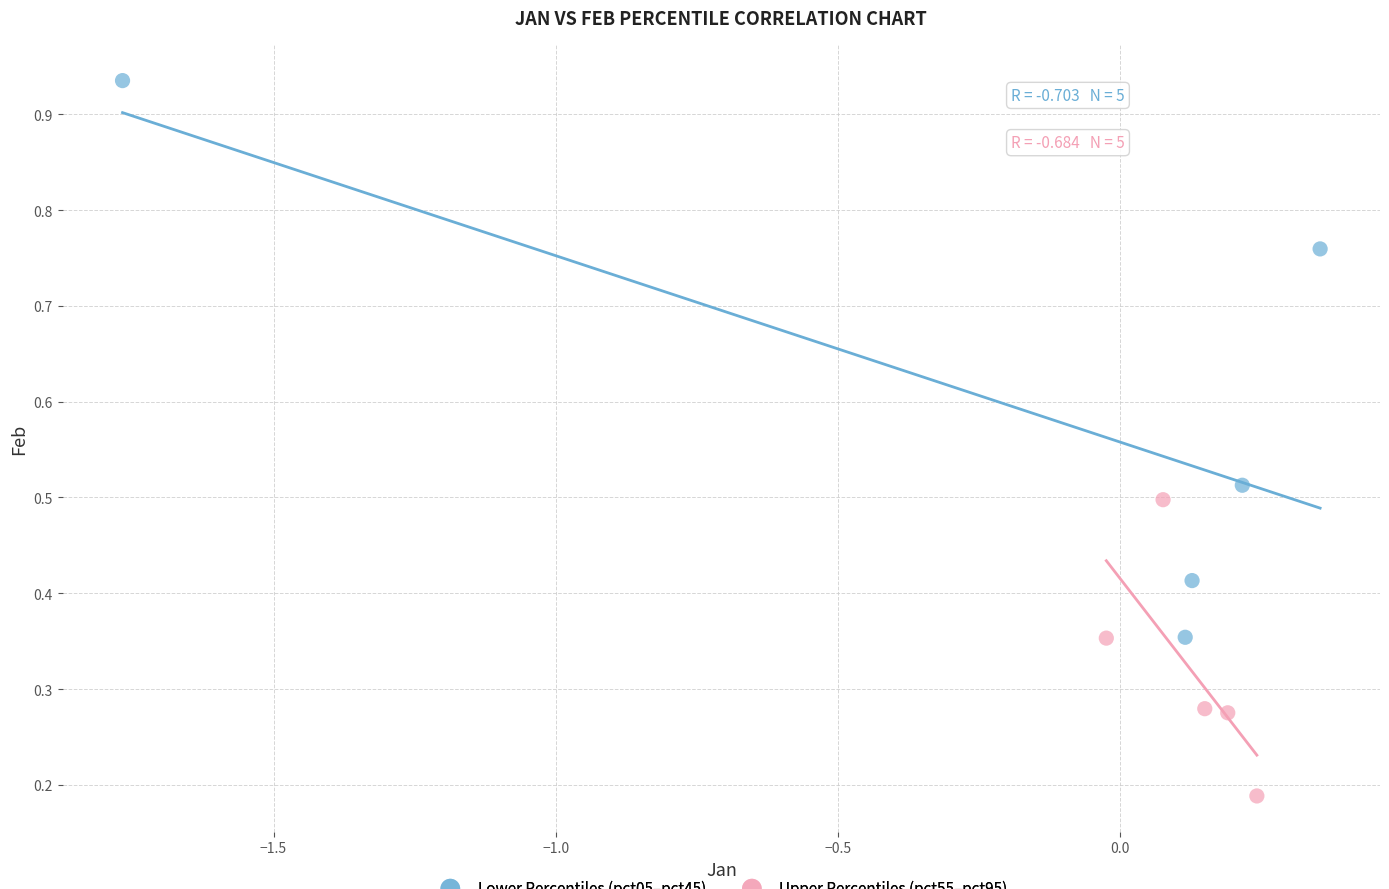

Which series has the largest Y range (max minus min)?

Lower Percentiles (pct05–pct45)